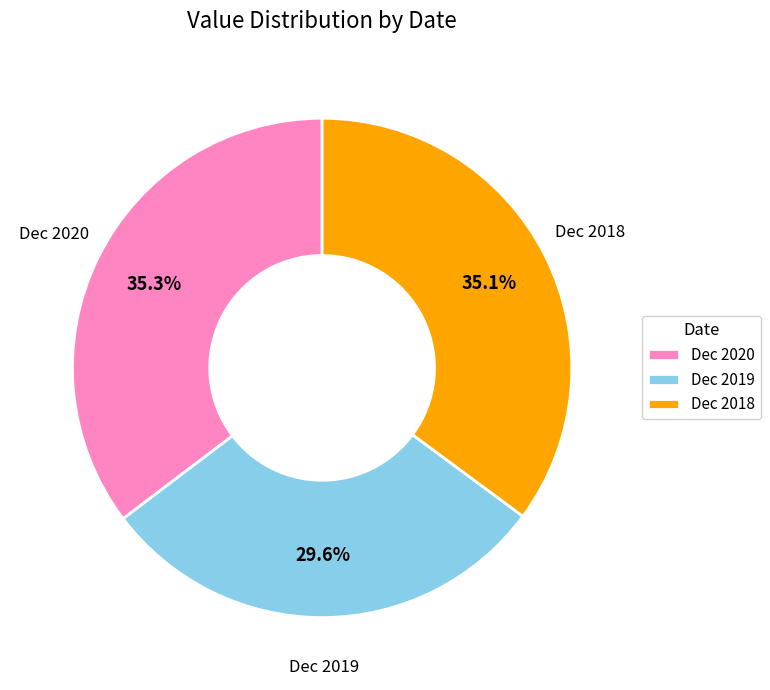

How many slices are in this pie chart?

3